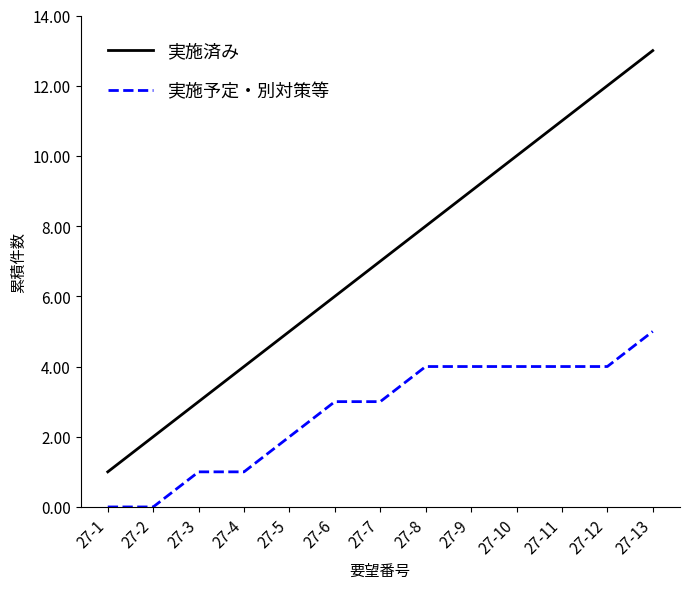

Rank the series by their average value, from highest to lowest.

実施済み, 実施予定・別対策等